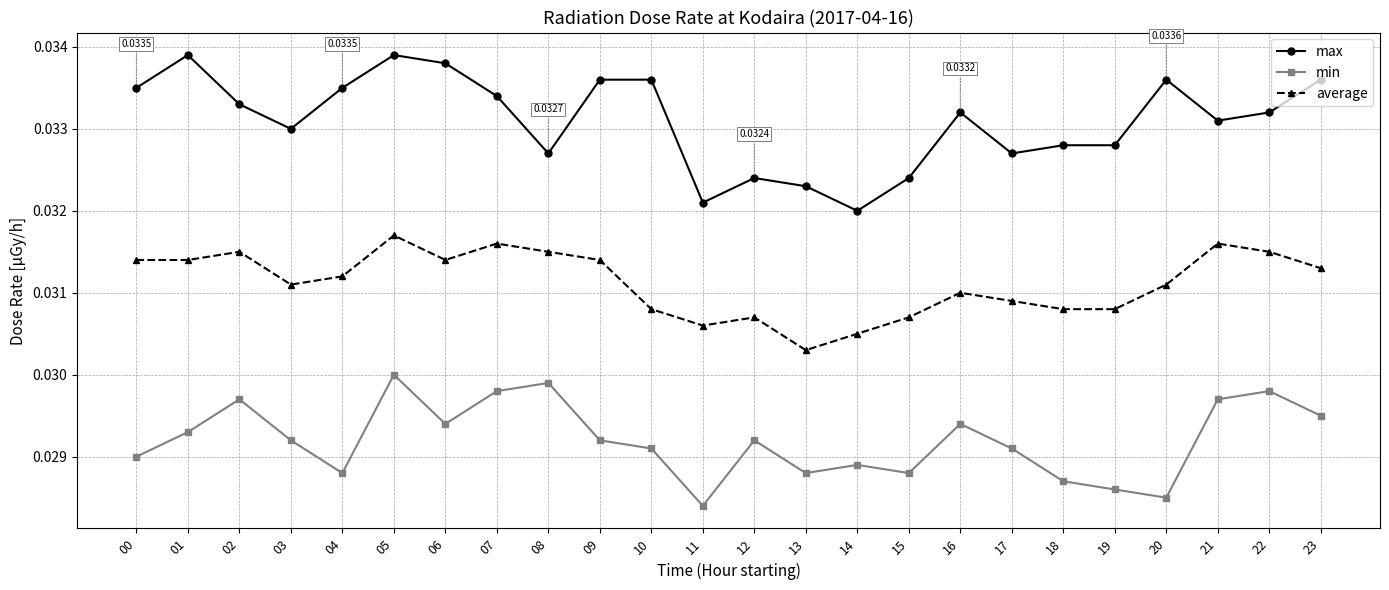

Does the chart display data point markers on the line(s)?

Yes